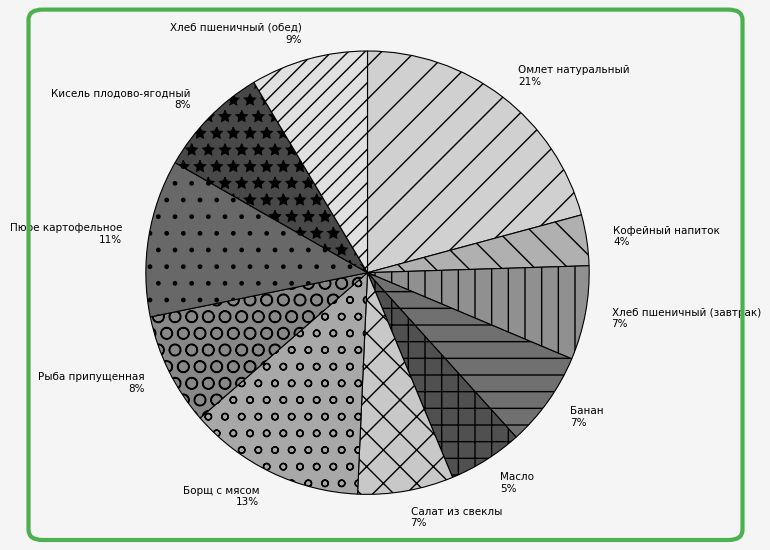

Which has a higher value, Борщ с мясом or Хлеб пшеничный (завтрак)?

Борщ с мясом